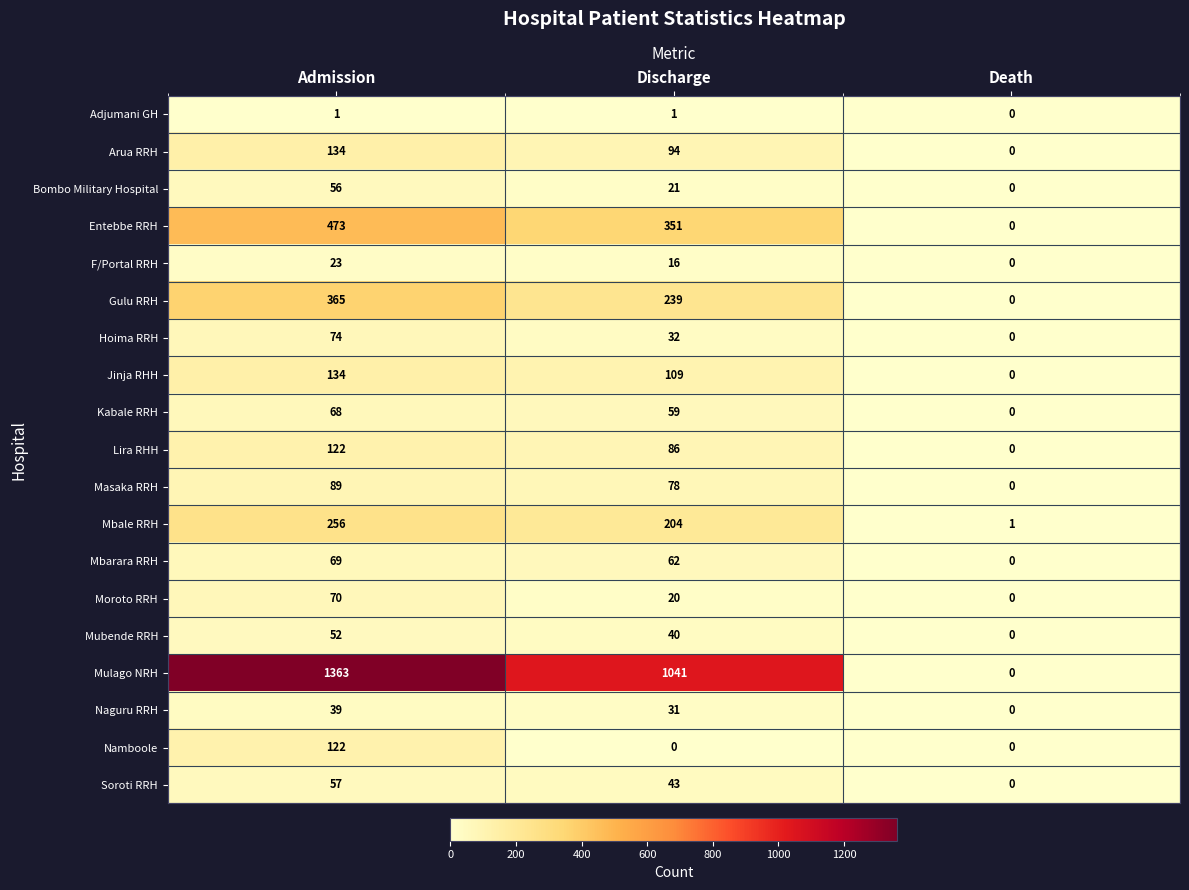

Rank the series at Discharge from highest to lowest value.

Mulago NRH, Entebbe RRH, Gulu RRH, Mbale RRH, Jinja RHH, Arua RRH, Lira RHH, Masaka RRH, Mbarara RRH, Kabale RRH, Soroti RRH, Mubende RRH, Hoima RRH, Naguru RRH, Bombo Military Hospital, Moroto RRH, F/Portal RRH, Adjumani GH, Namboole